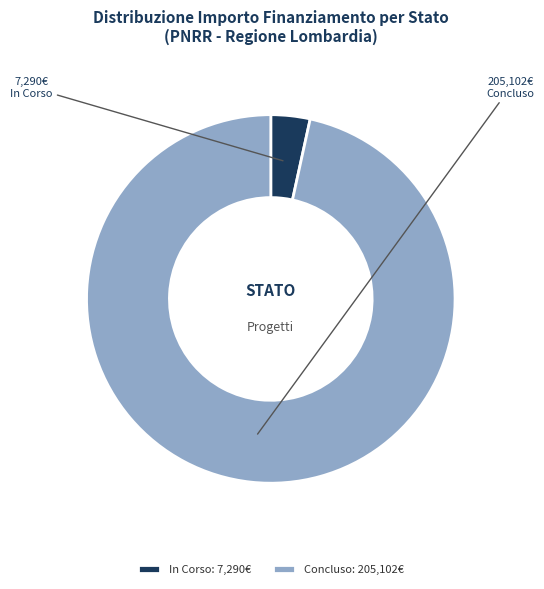

The In Corso slice represents 13% of the pie. True or false?

False